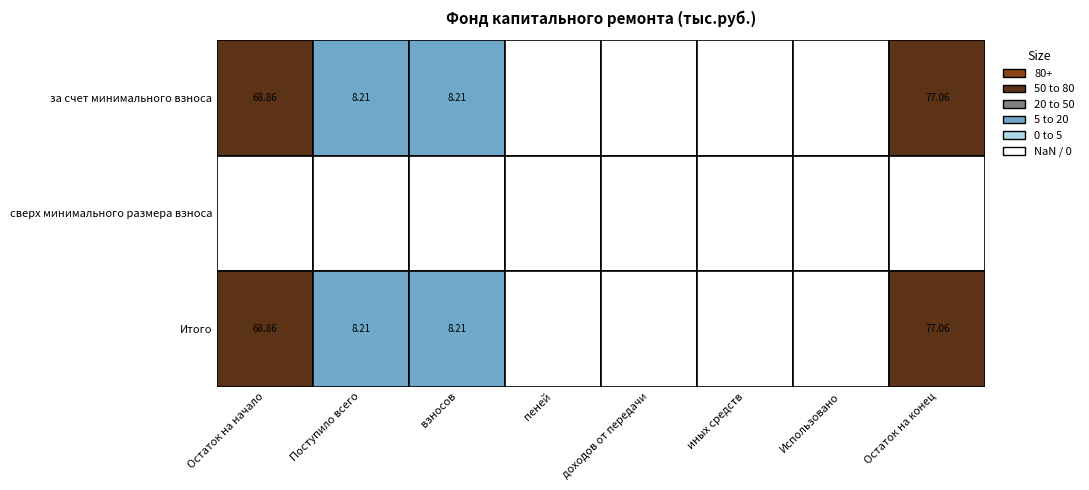

Reading right to left, transcribe all the data shown in this chart.

за счет минимального взноса: Остаток на конец=77.1	Использовано=0.0	иных средств=0.0	доходов от передачи=0.0	пеней=0.0	взносов=8.2	Поступило всего=8.2	Остаток на начало=68.9
сверх минимального размера взноса: Остаток на конец=0.0	Использовано=0.0	иных средств=0.0	доходов от передачи=0.0	пеней=0.0	взносов=0.0	Поступило всего=0.0	Остаток на начало=0.0
Итого: Остаток на конец=77.1	Использовано=0.0	иных средств=0.0	доходов от передачи=0.0	пеней=0.0	взносов=8.2	Поступило всего=8.2	Остаток на начало=68.9